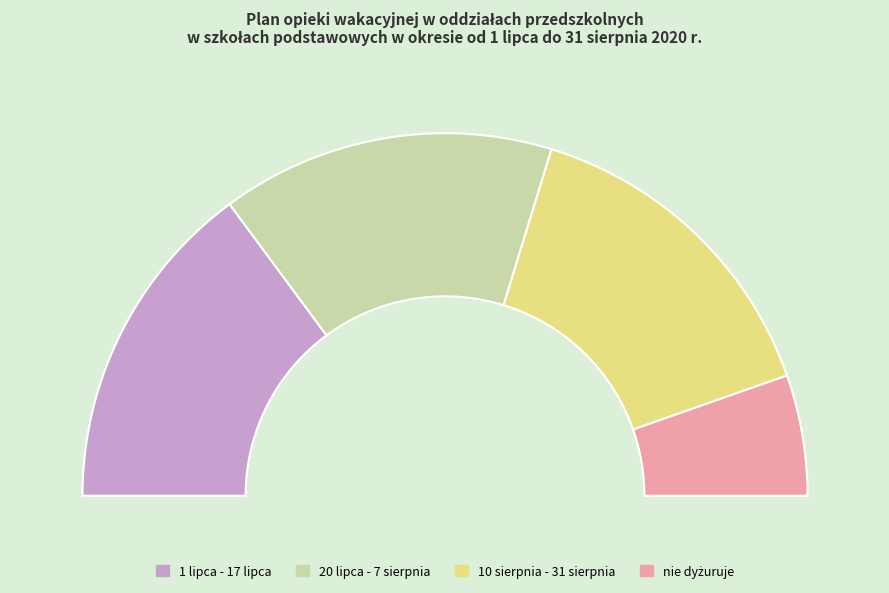

How many slices are in this pie chart?

4